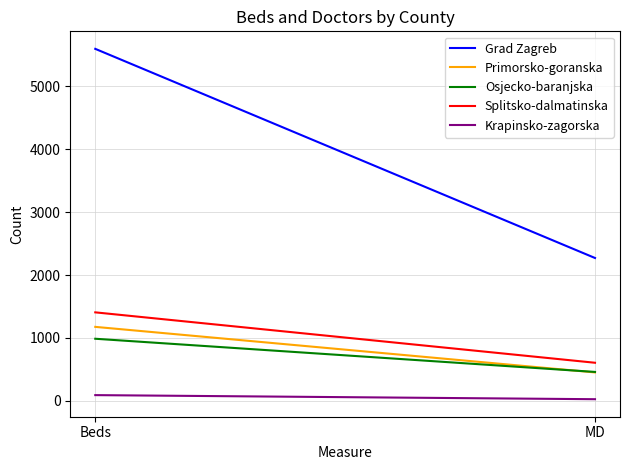

What is the minimum value shown in the chart?

24